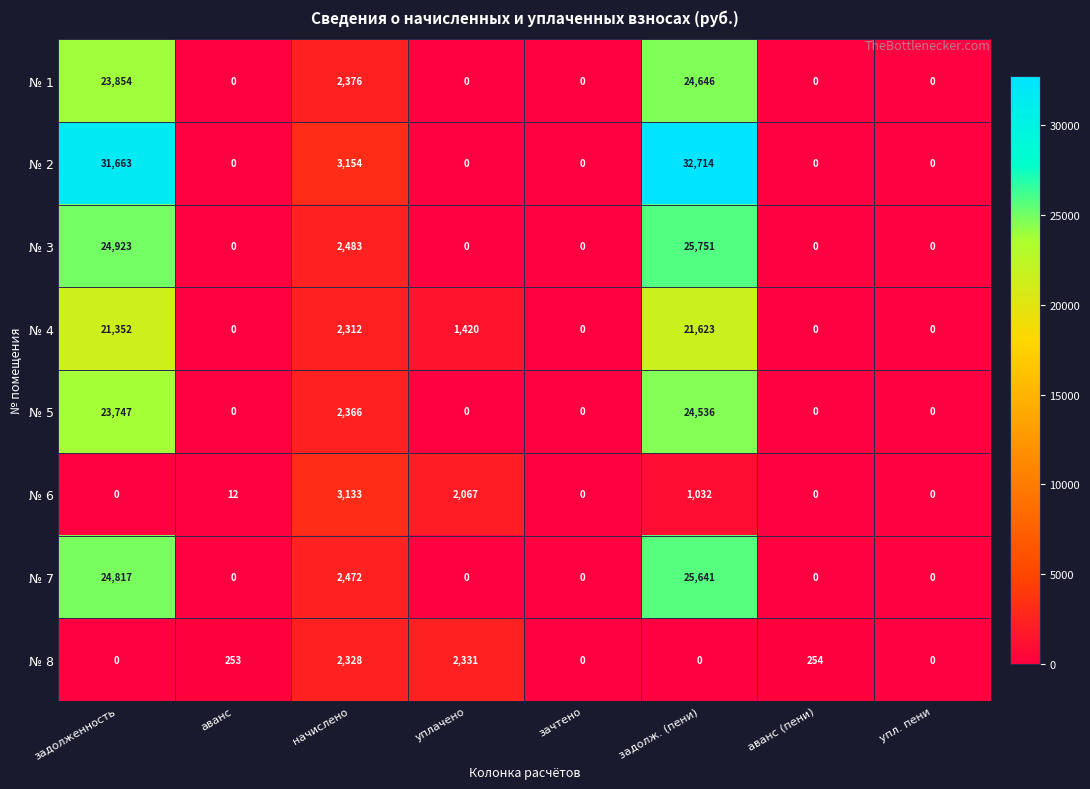

The № 7 series shows -8953 at аванс. True or false?

False